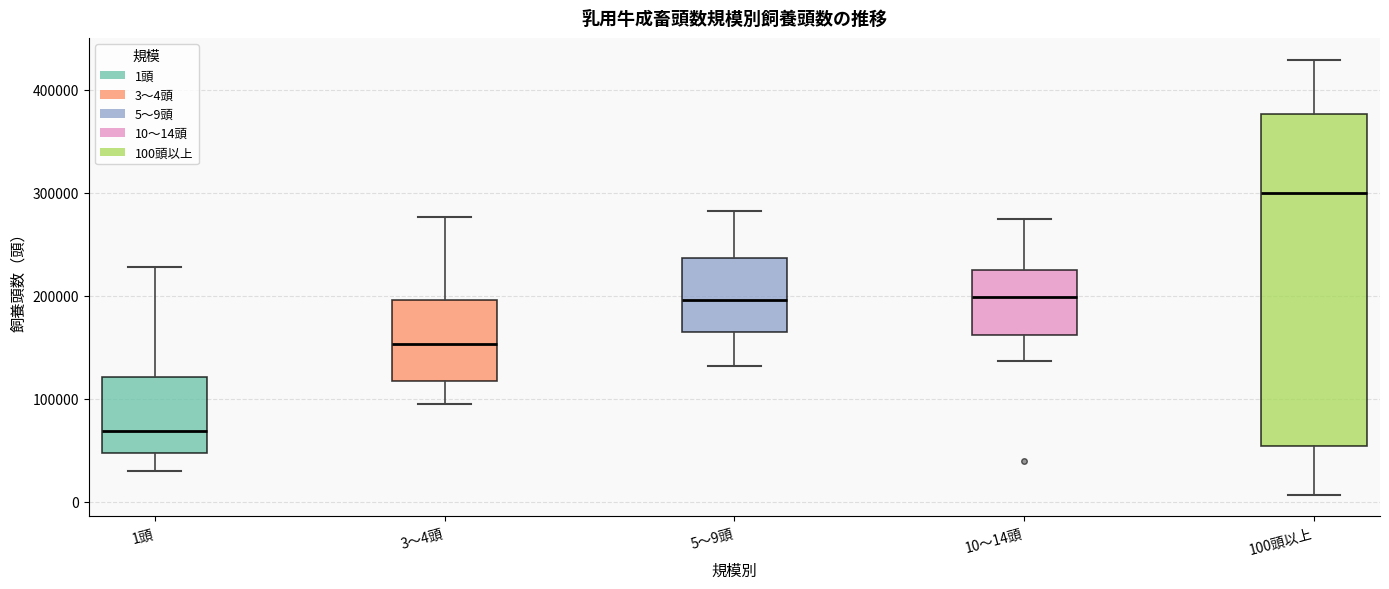

Reading left to right, transcribe this box plot: for each box, give where its median line is, the range the box spans, and where its two whiskers end, as read against the y-axis. The values are not printed on the chart, so give them approximately, as read against the axis.

1頭: median 70000, box 50000 to 120000, whiskers 30000 to 230000
3～4頭: median 150000, box 120000 to 200000, whiskers 90000 to 280000
5～9頭: median 200000, box 160000 to 240000, whiskers 130000 to 280000
10～14頭: median 200000, box 160000 to 230000, whiskers 140000 to 270000
100頭以上: median 300000, box 50000 to 380000, whiskers 10000 to 430000